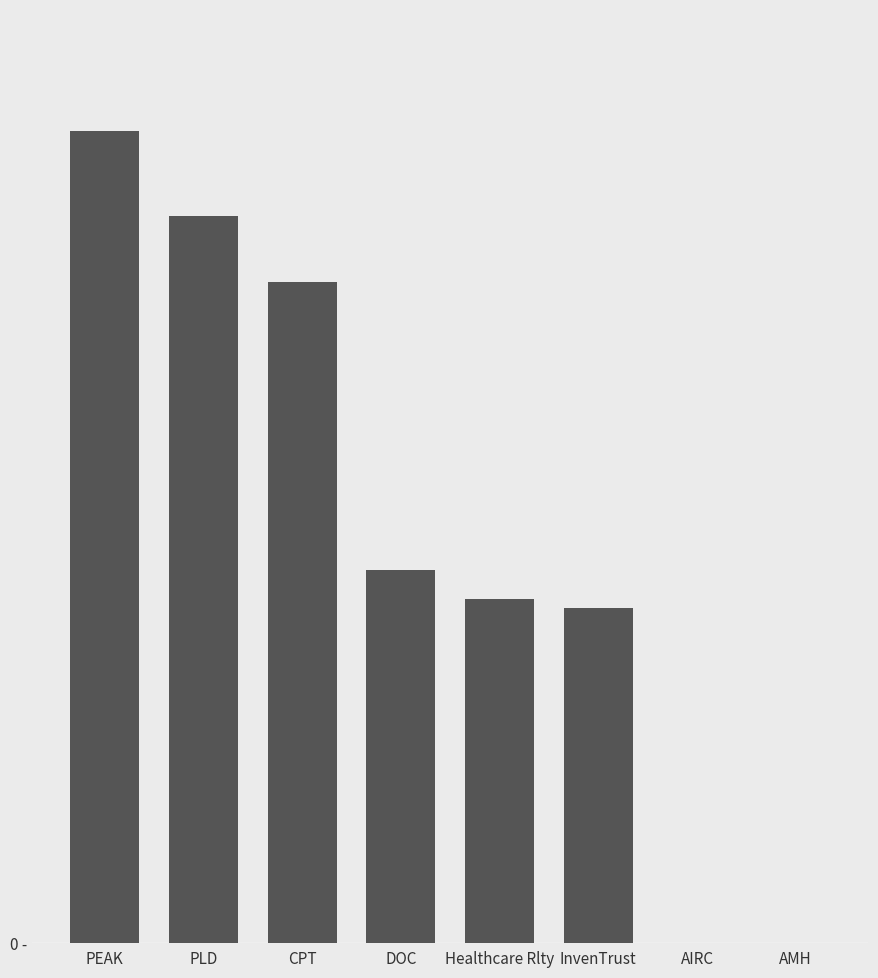

Reading left to right, transcribe all the data shown in this chart.

37024776	33180497	30143497	17003343	15675419	15265401	0	0